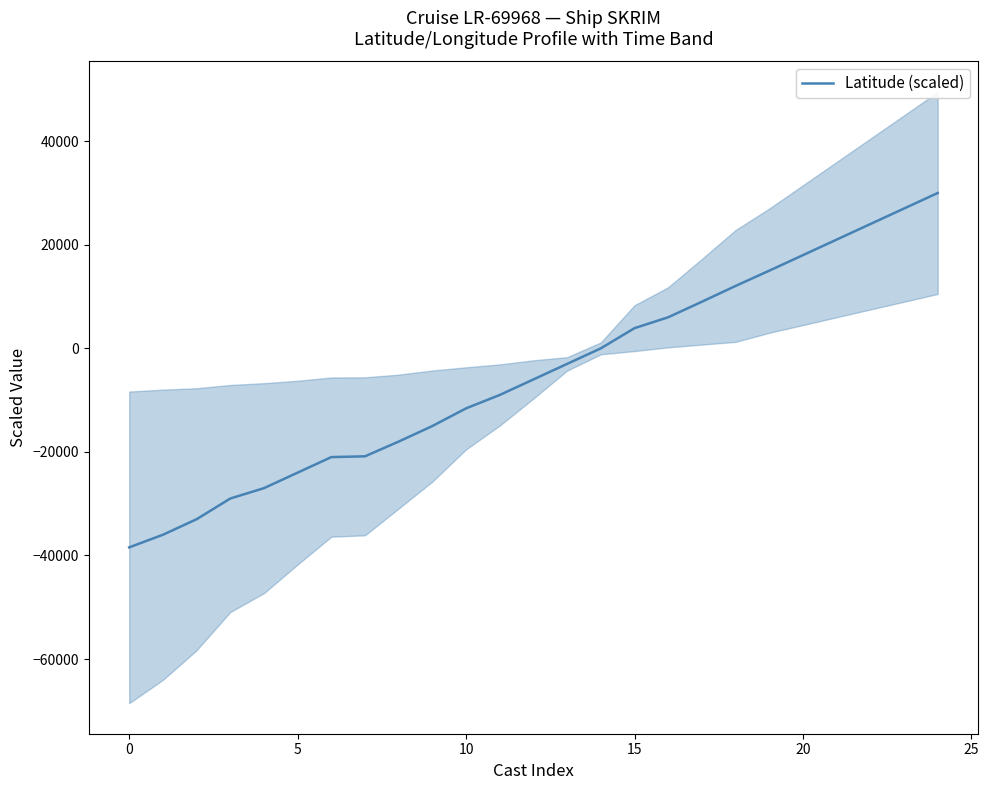

What is the smallest value displayed?

-38430.0